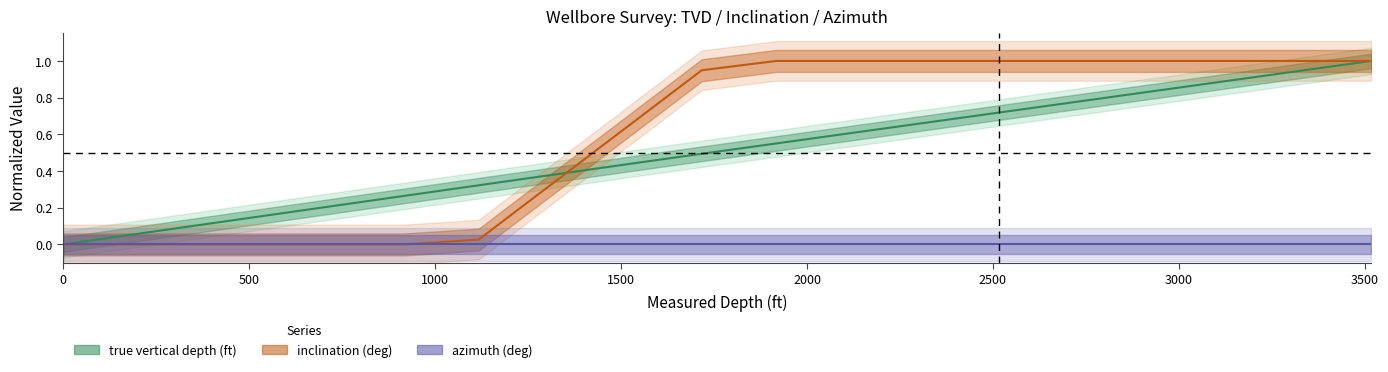

What is the approximate value of inclination (deg) at 2317?

1.0